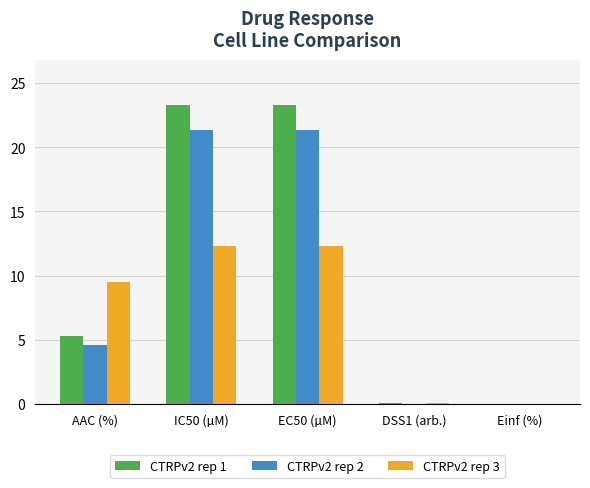

True or false: CTRPv2 rep 1 has a value of 0.0 at DSS1 (arb.).

True